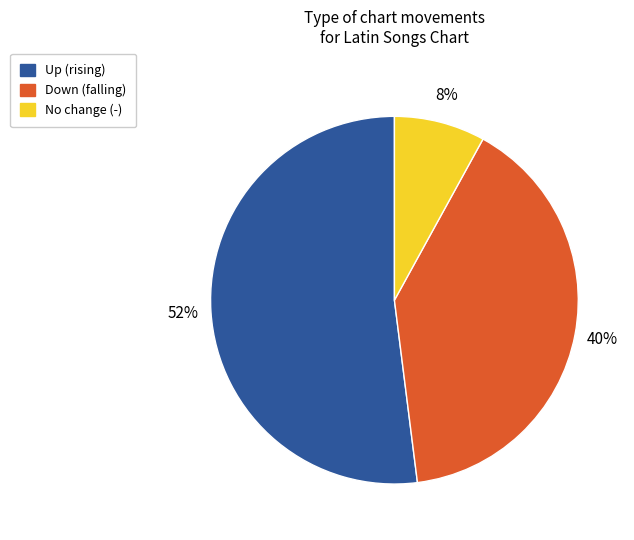

How many segments does this pie chart have?

3